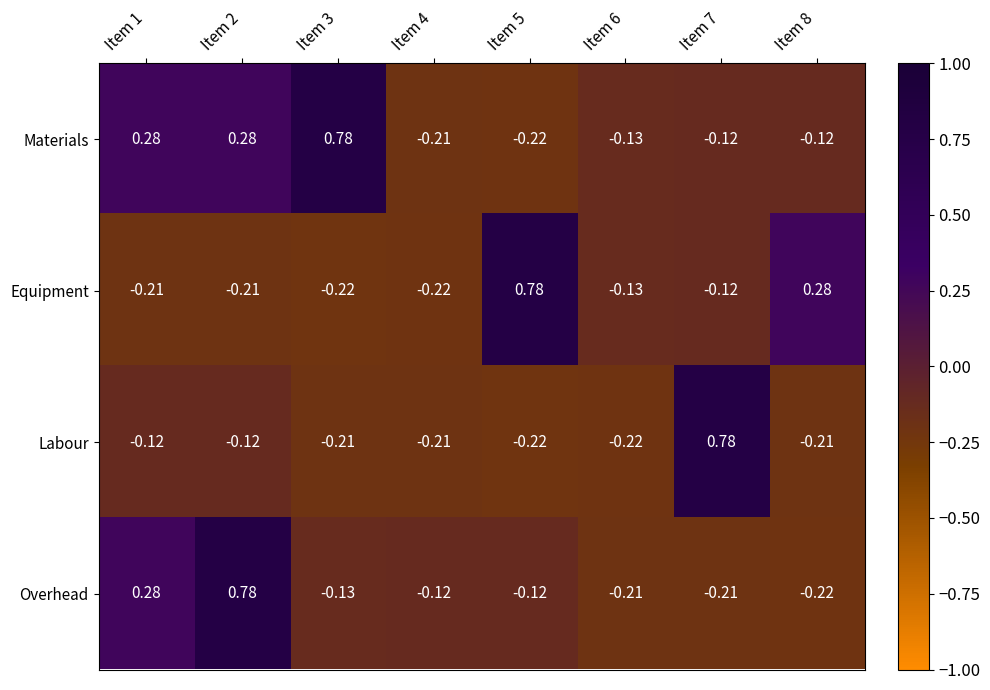

Which series has the largest total across all categories?

Materials